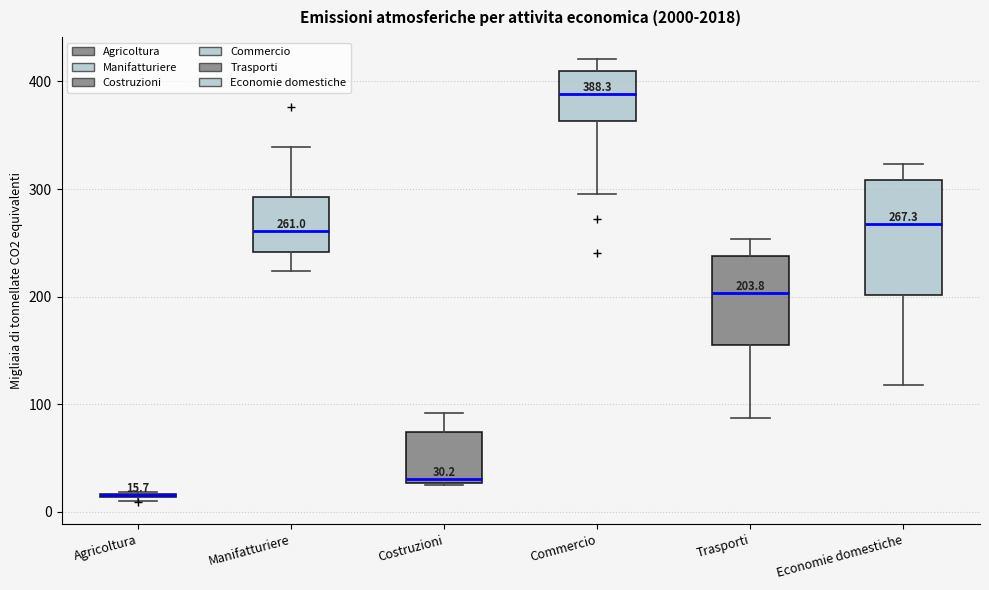

Comparing the boxes themselves (not the whiskers), which one is the tallest?

Economie domestiche